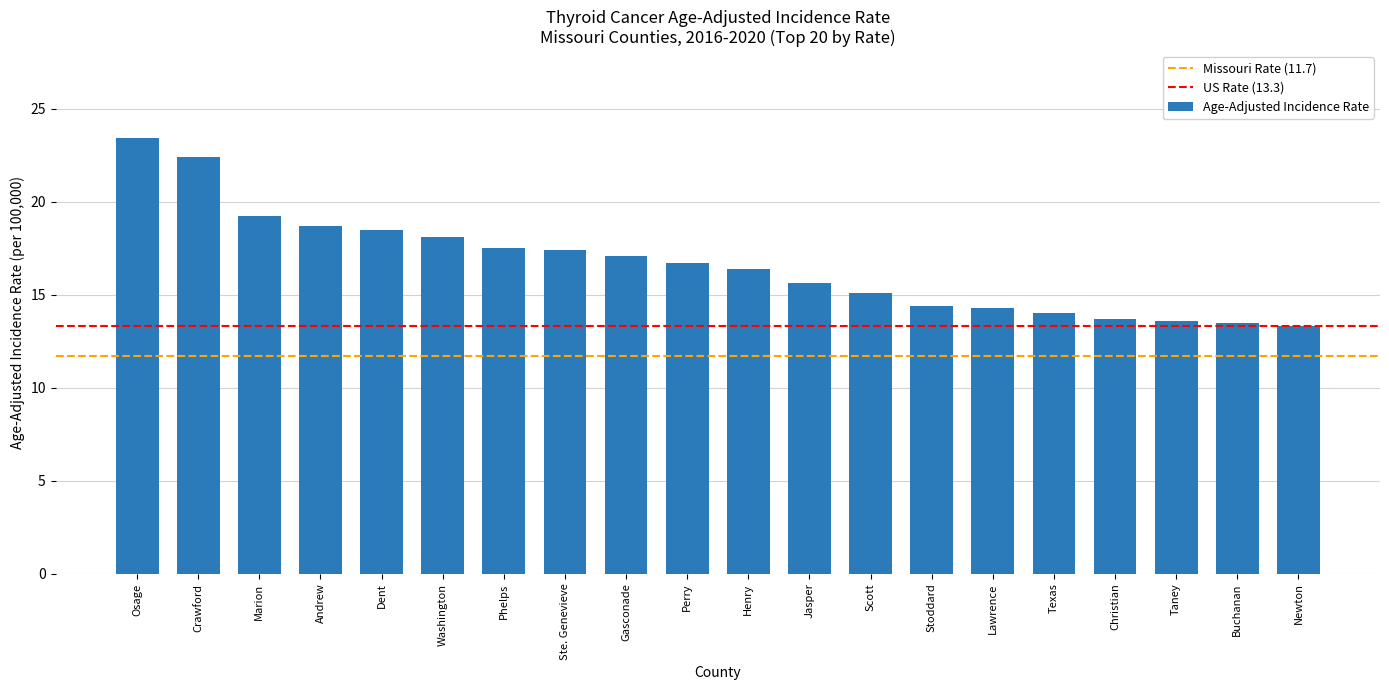

What is the average value?

16.6